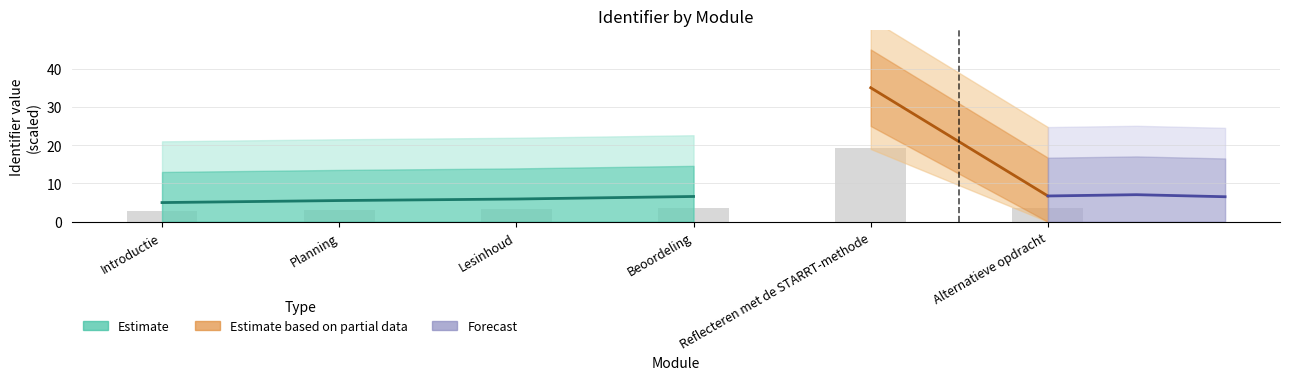

What is the difference between the second highest and minimum values?

0.9